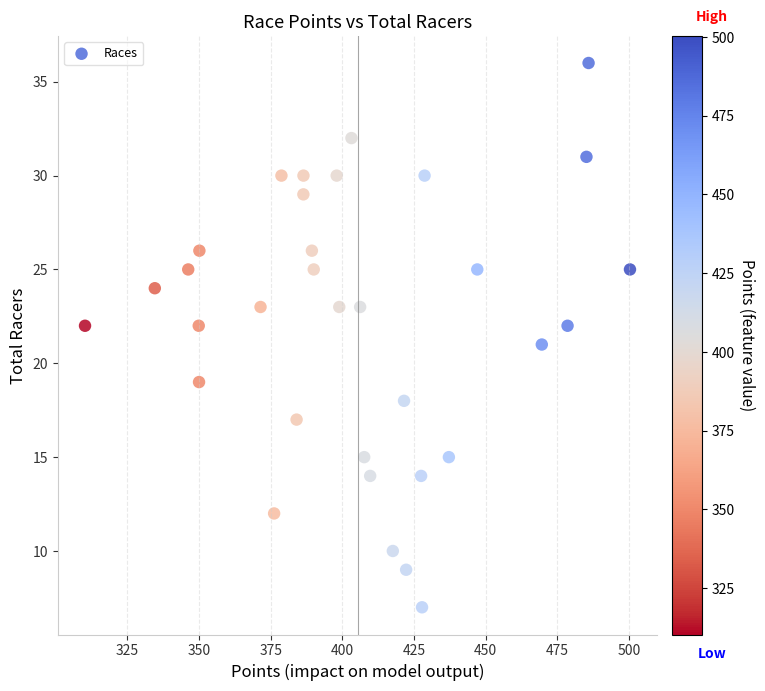

What is the range of Y values (max minus min)?

29